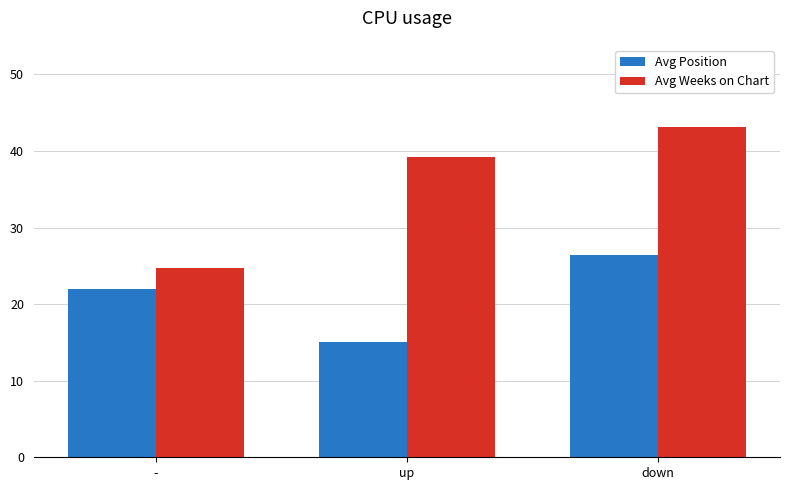

What is the difference between the Avg Weeks on Chart values at up and -?

14.5